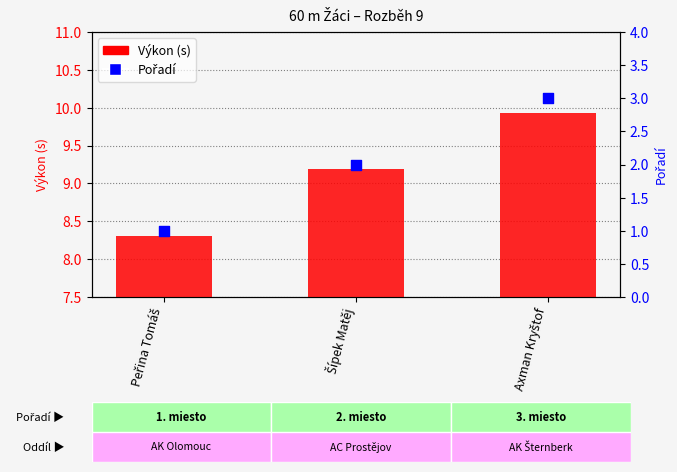

Which series has the largest Y range (max minus min)?

Pořadí